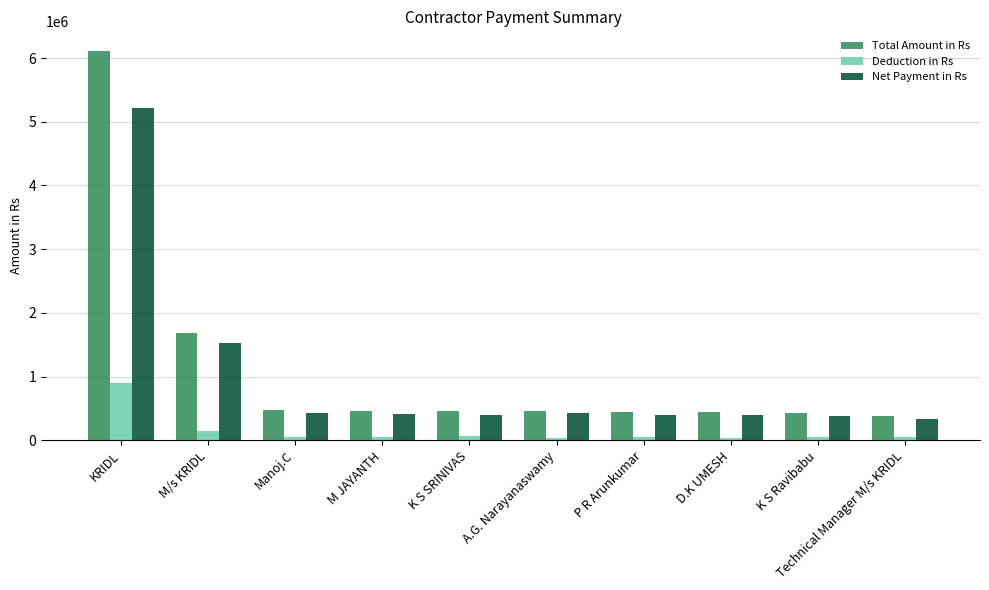

Which category has the lowest value in the Total Amount in Rs series?

Technical Manager M/s KRIDL